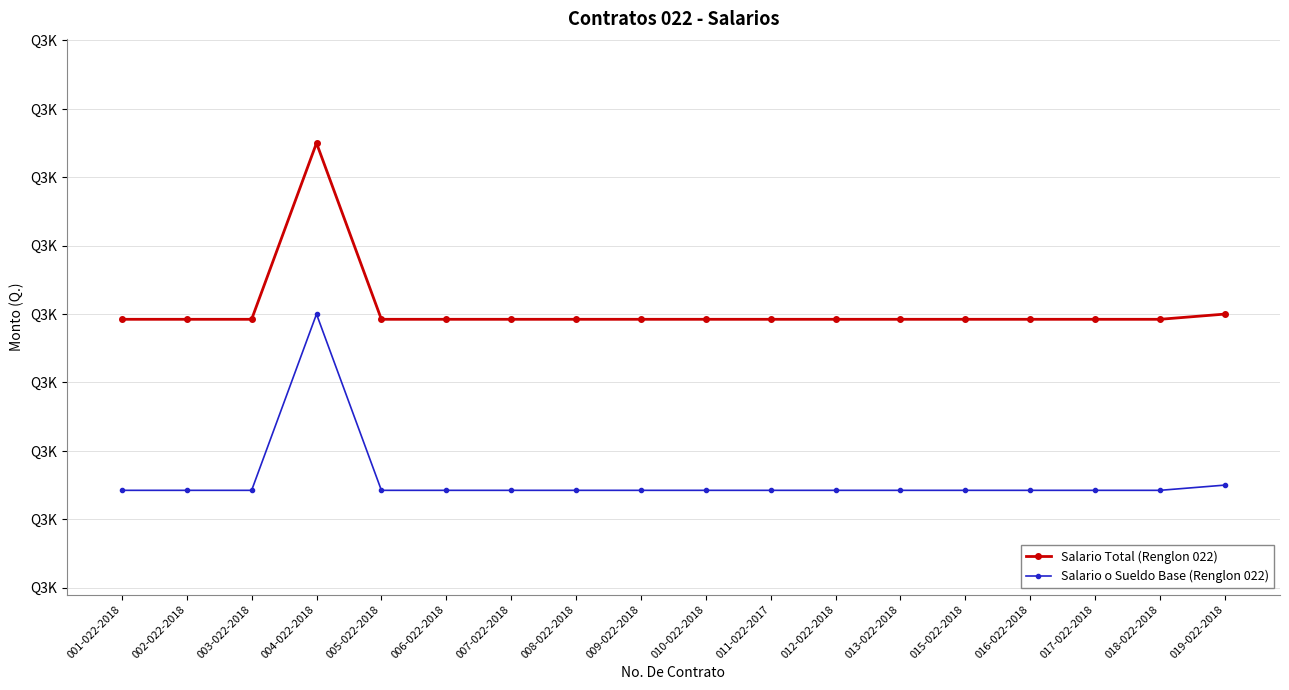

Does the chart have visible grid lines?

Yes